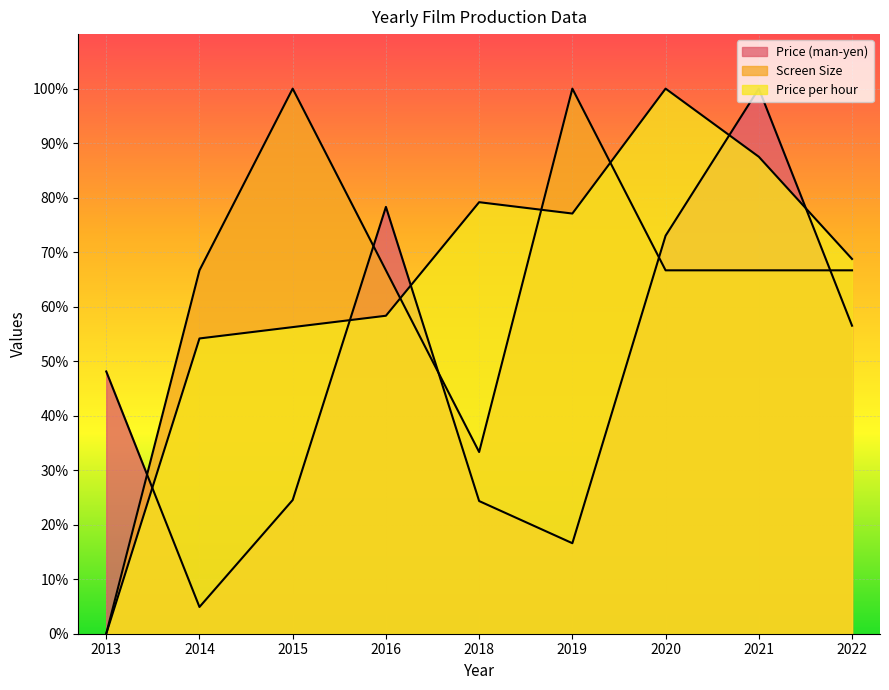

Between 2014 and 2019, which series saw the biggest shift?

Screen Size